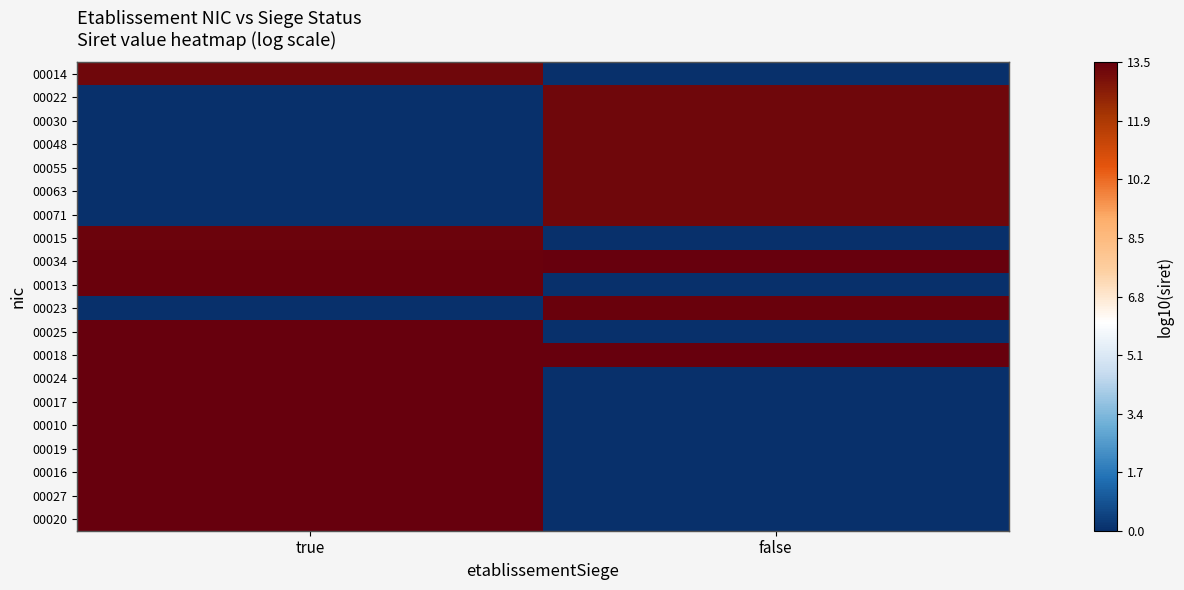

Which series has the largest total across all categories?

00034